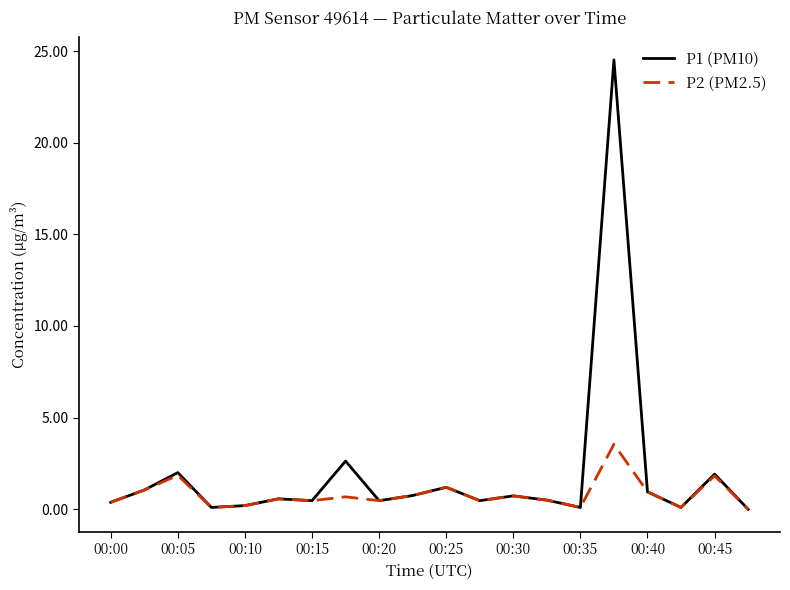

How many series are shown in this chart?

2